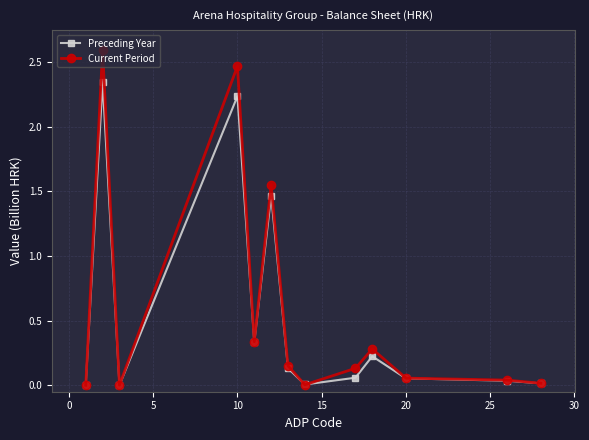

Which series has the widest spread of values?

Current Period